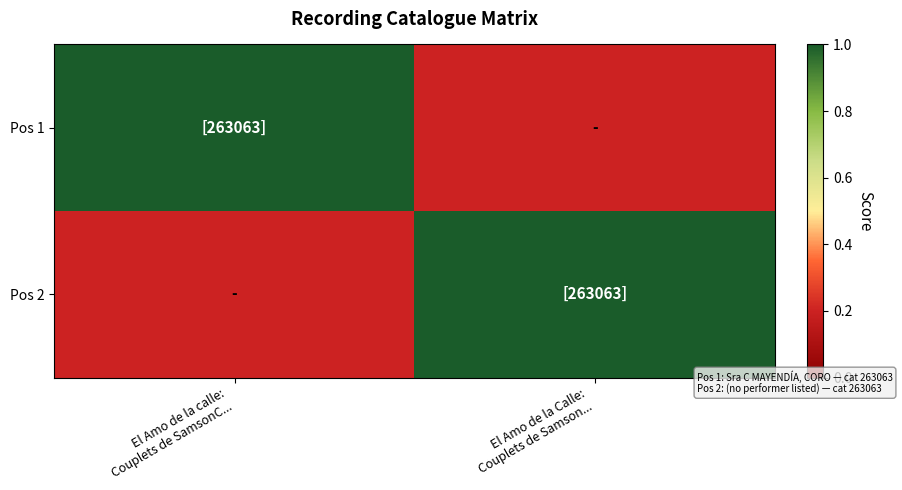

At how many categories does at least one series exceed 0?

2